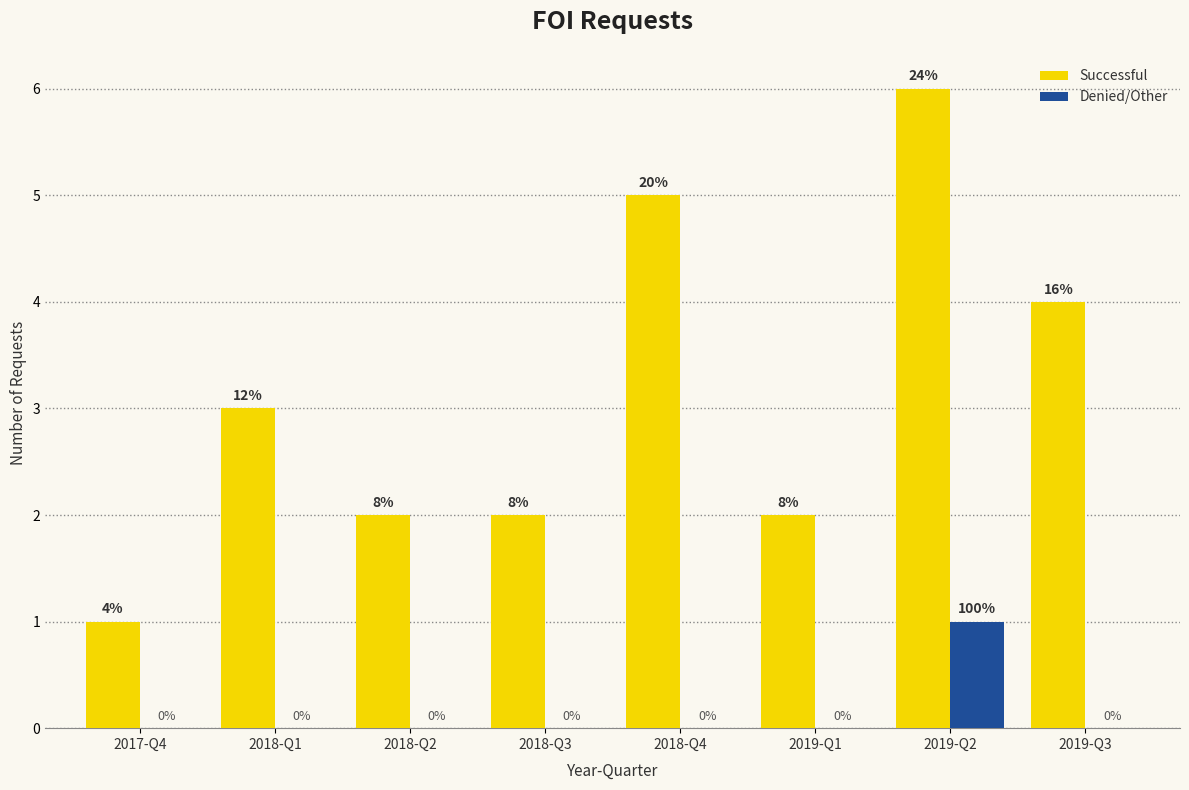

Reading right to left, list all the values displayed in this chart.

Successful: 2019-Q3=4	2019-Q2=6	2019-Q1=2	2018-Q4=5	2018-Q3=2	2018-Q2=2	2018-Q1=3	2017-Q4=1
Denied/Other: 2019-Q3=0	2019-Q2=1	2019-Q1=0	2018-Q4=0	2018-Q3=0	2018-Q2=0	2018-Q1=0	2017-Q4=0